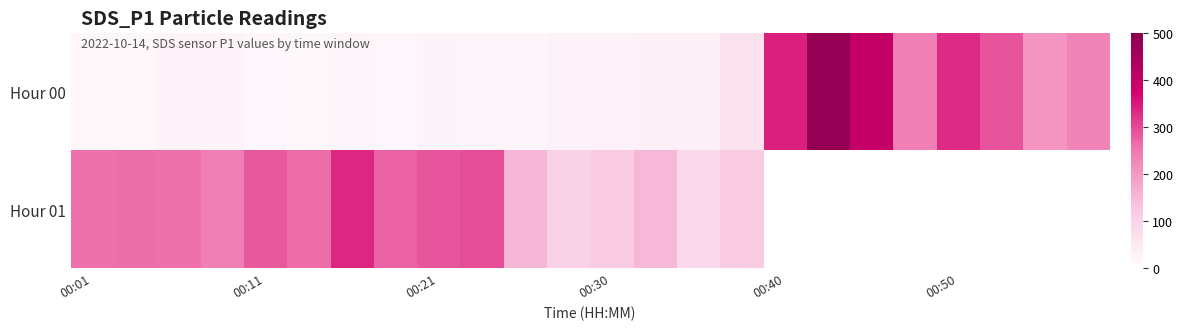

Rank the series at 00:11 from lowest to highest value.

Hour 00, Hour 01